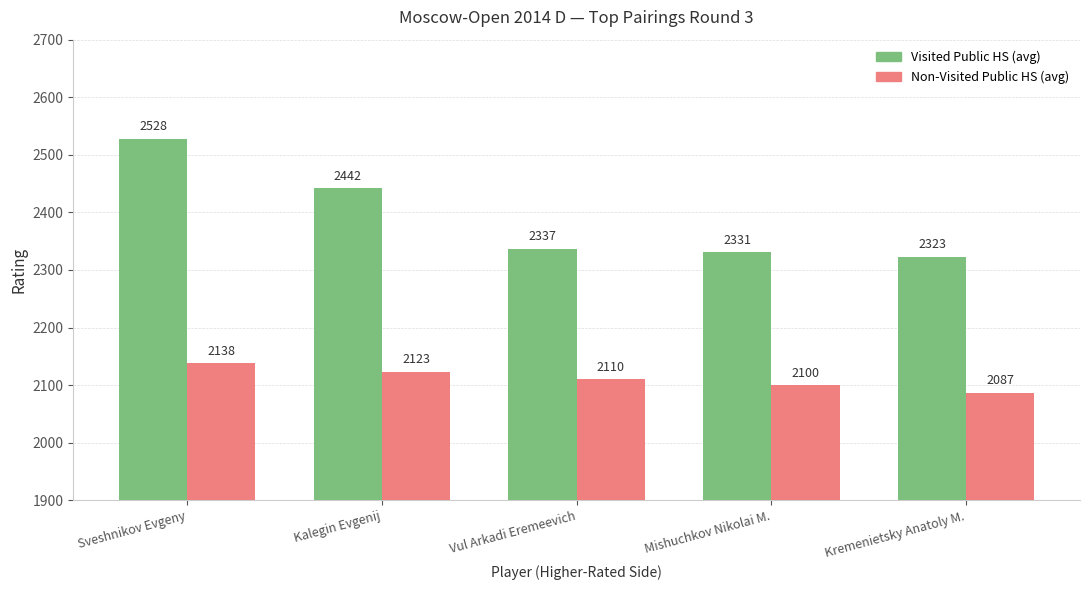

Reading left to right, list all the values displayed in this chart.

Visited Public HS (avg): 2528	2442	2337	2331	2323
Non-Visited Public HS (avg): 2138	2123	2110	2100	2087